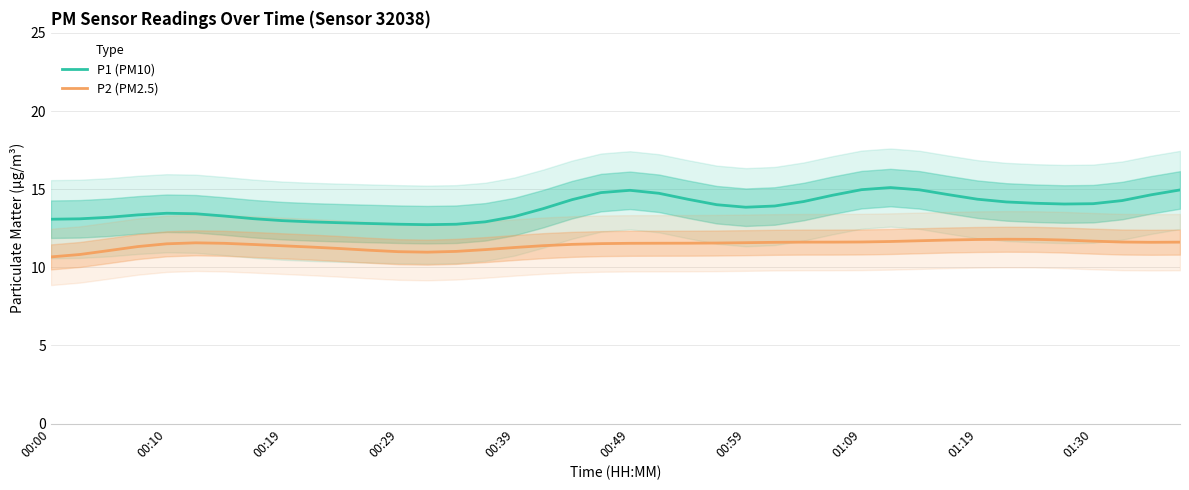

What is the minimum value for P2 (PM2.5)?

10.7